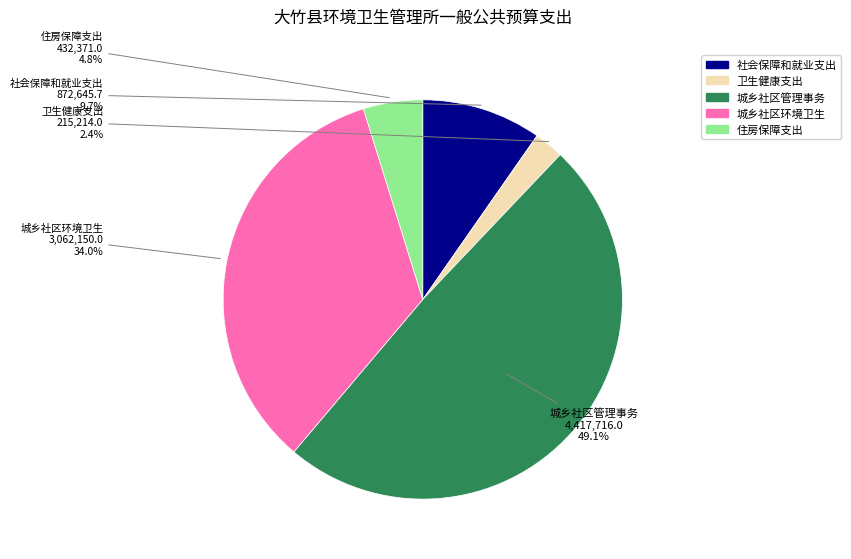

Is it true that 城乡社区管理事务 is 60% of the pie?

False